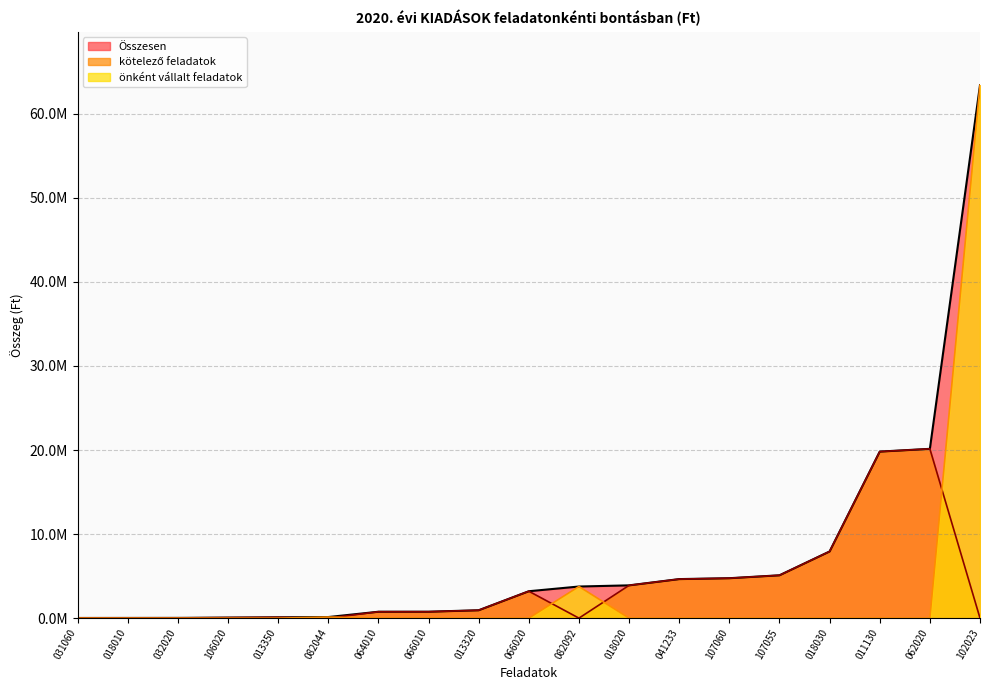

Between 066020 and 031060, which is larger?

066020